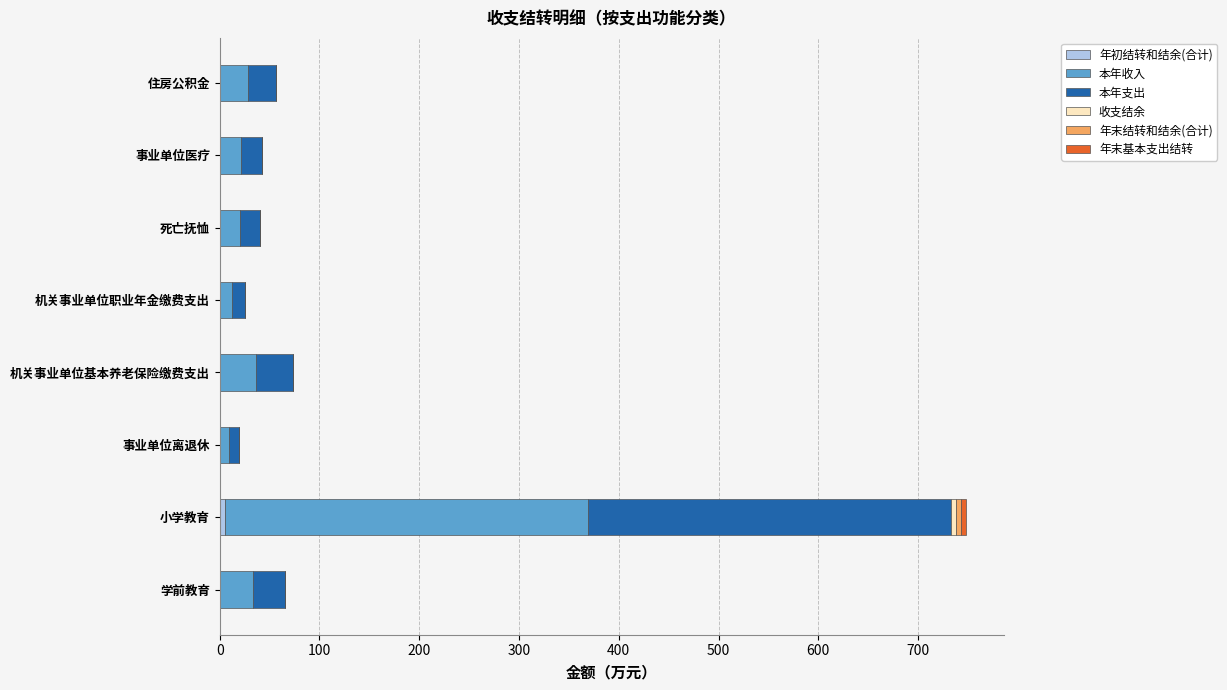

What is the total value across all series at 事业单位医疗?

42.2